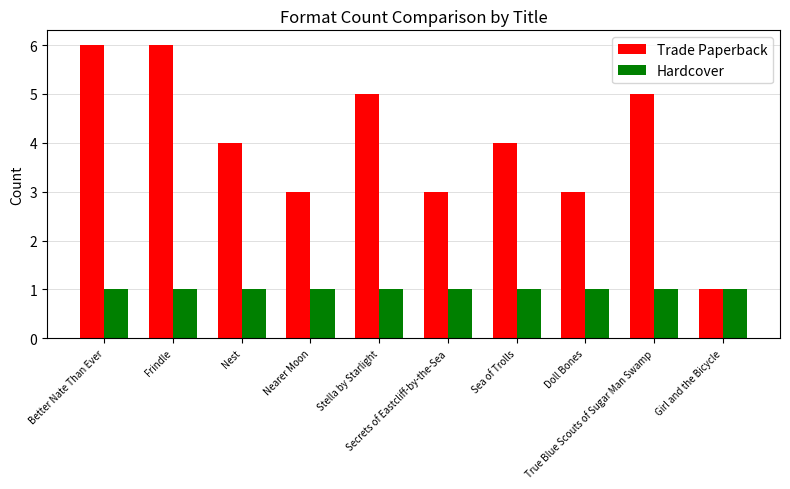

Rank the series by their average value, from lowest to highest.

Hardcover, Trade Paperback